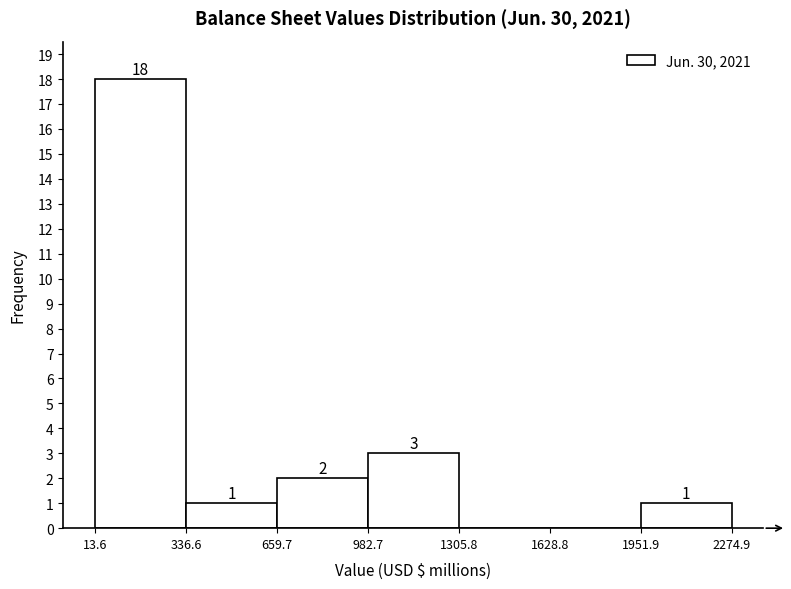

Which range on the x-axis has the tallest bar?

13.6 to 336.6